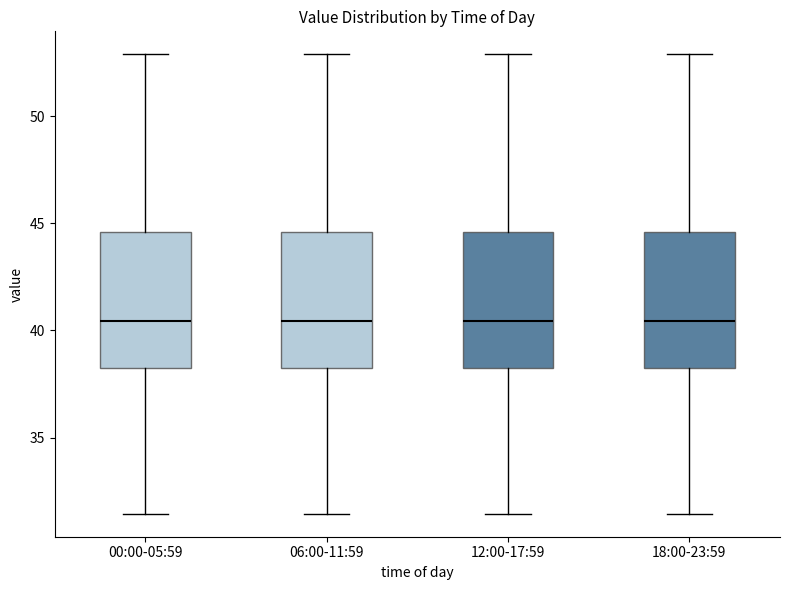

Reading left to right, read every box against the y-axis: the position of its median line, the range the box covers, and the ends of its whiskers. The values are not printed on the chart, so give them approximately, as read against the axis.

00:00-05:59: median 40.5, box 38.5 to 44.5, whiskers 31.5 to 53.0
06:00-11:59: median 40.5, box 38.5 to 44.5, whiskers 31.5 to 53.0
12:00-17:59: median 40.5, box 38.5 to 44.5, whiskers 31.5 to 53.0
18:00-23:59: median 40.5, box 38.5 to 44.5, whiskers 31.5 to 53.0